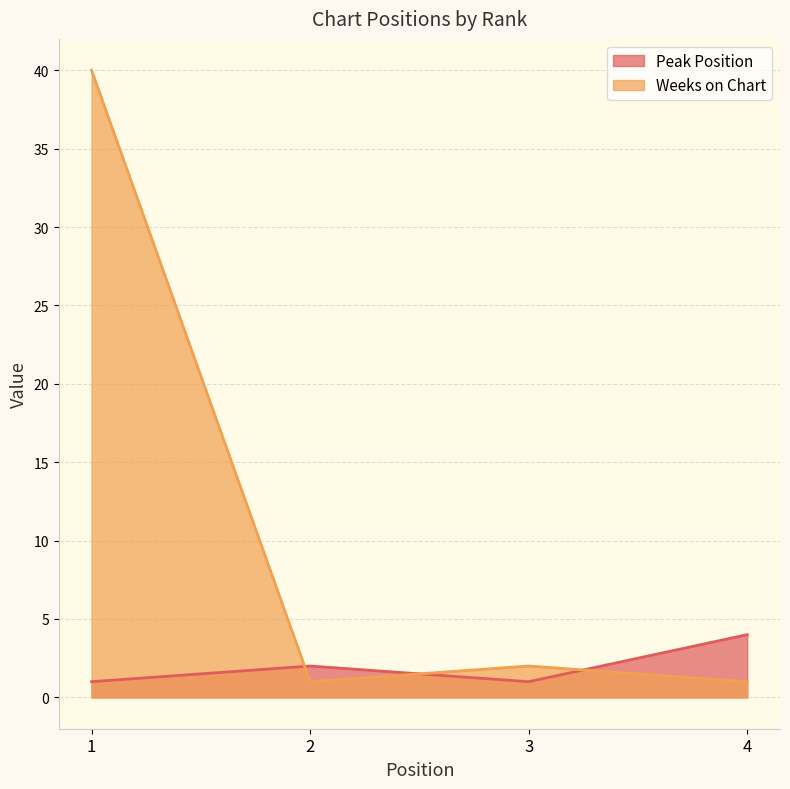

How many intersections are there between Weeks on Chart and Peak Position?

3